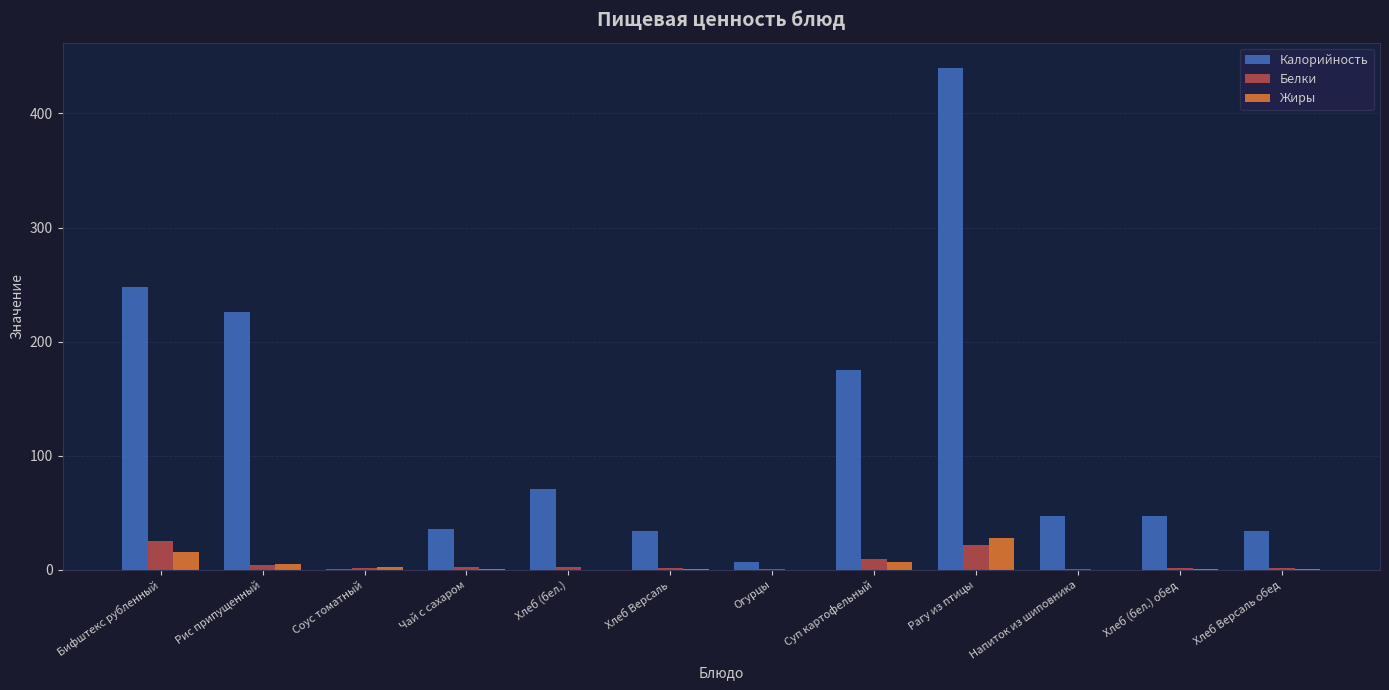

What is the greatest value displayed?

440.1